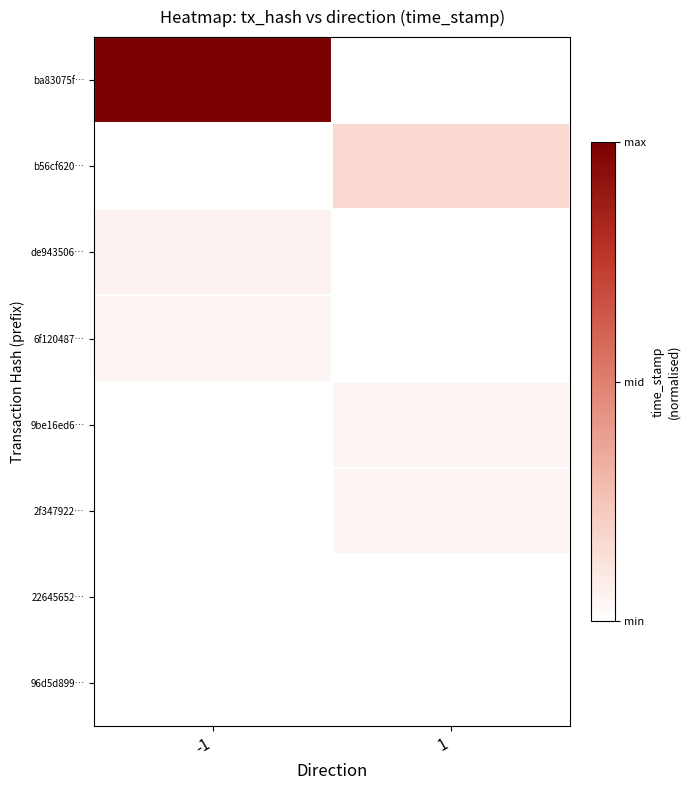

Rank the categories by 22645652… value from highest to lowest.

-1, 1